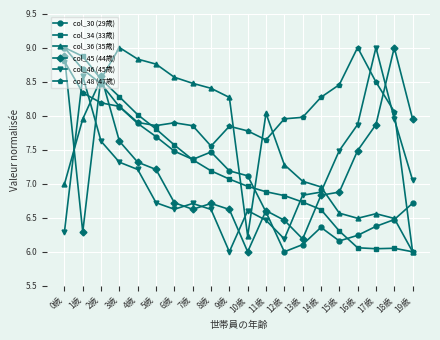

What is the label of the 19th point from the left?

18歳